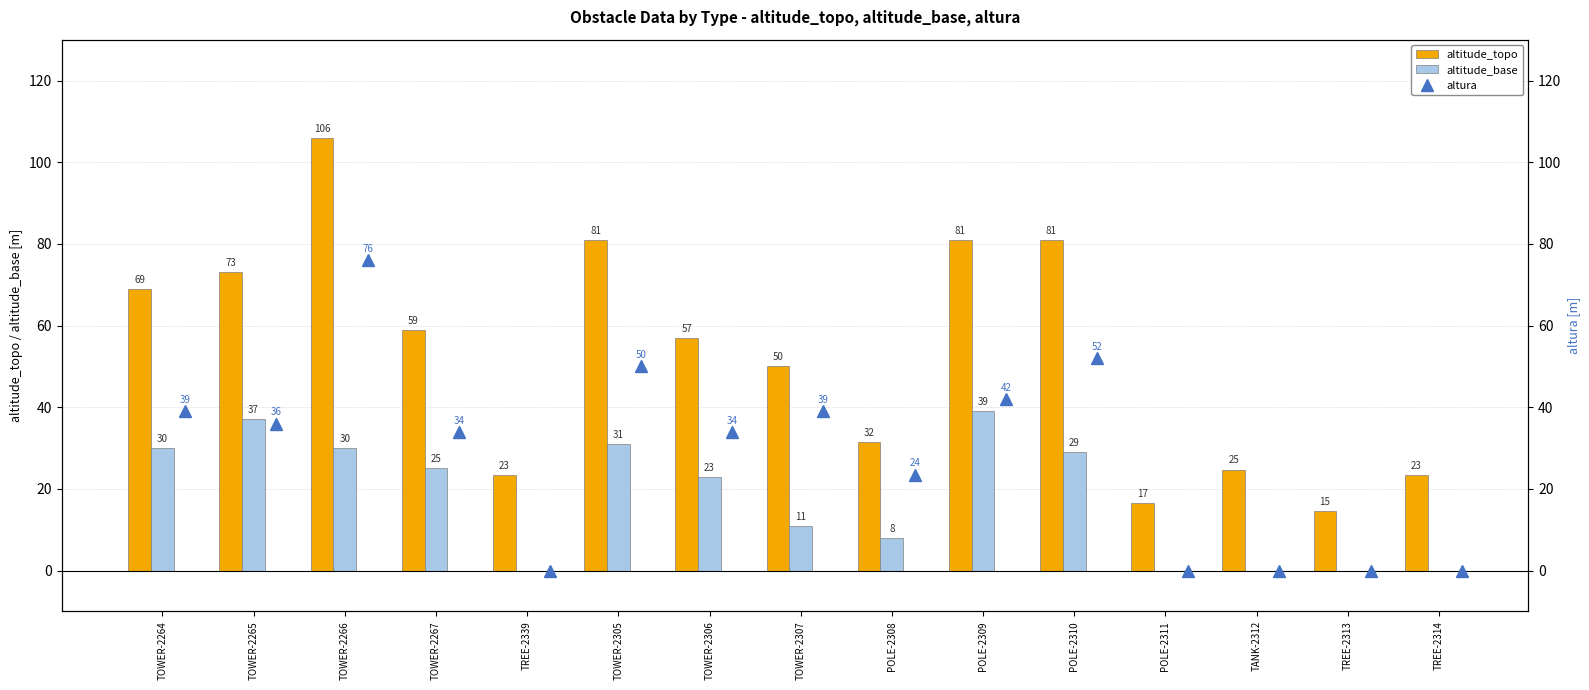

Where does the altitude_topo series first go above 57?

TOWER-2264